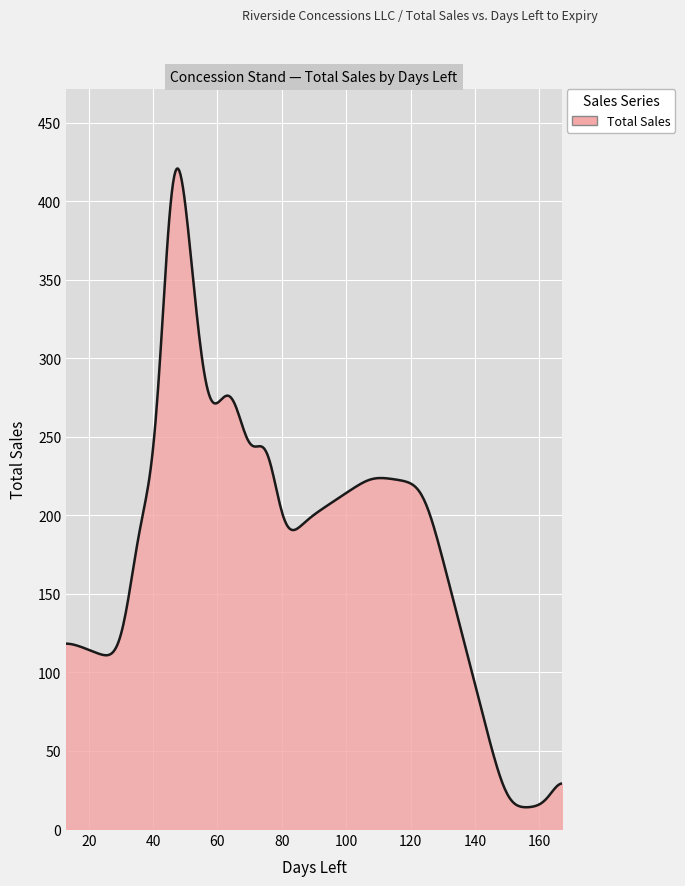

What is the difference between the maximum and minimum values?

406.9